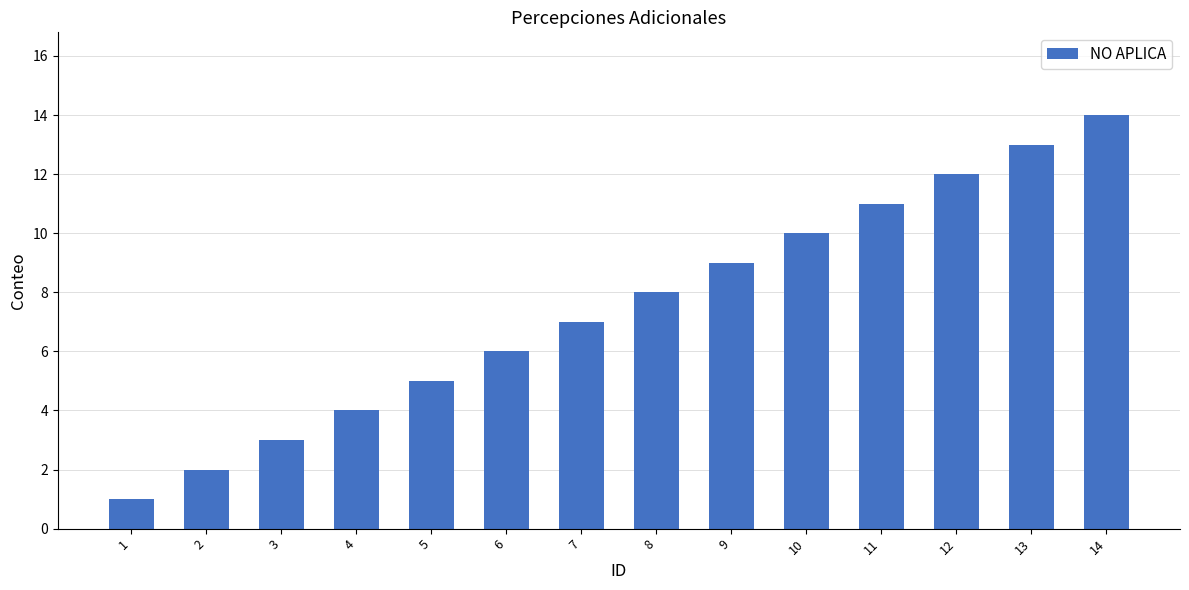

What is the difference between the values at 9 and 5?

4